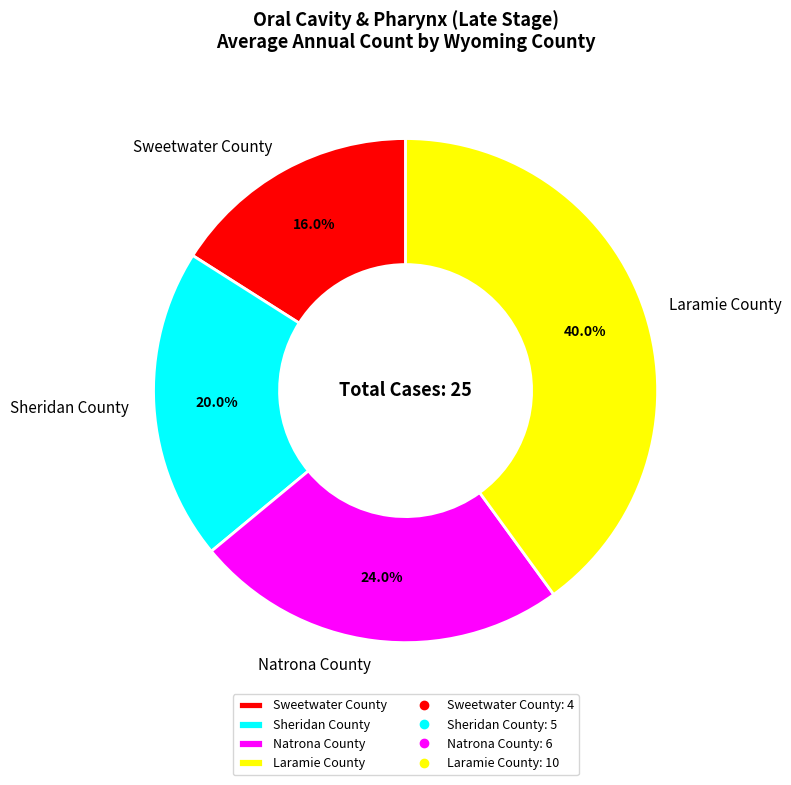

To the nearest percent, what is the difference between the Sweetwater County and Natrona County slice percentages?

8%